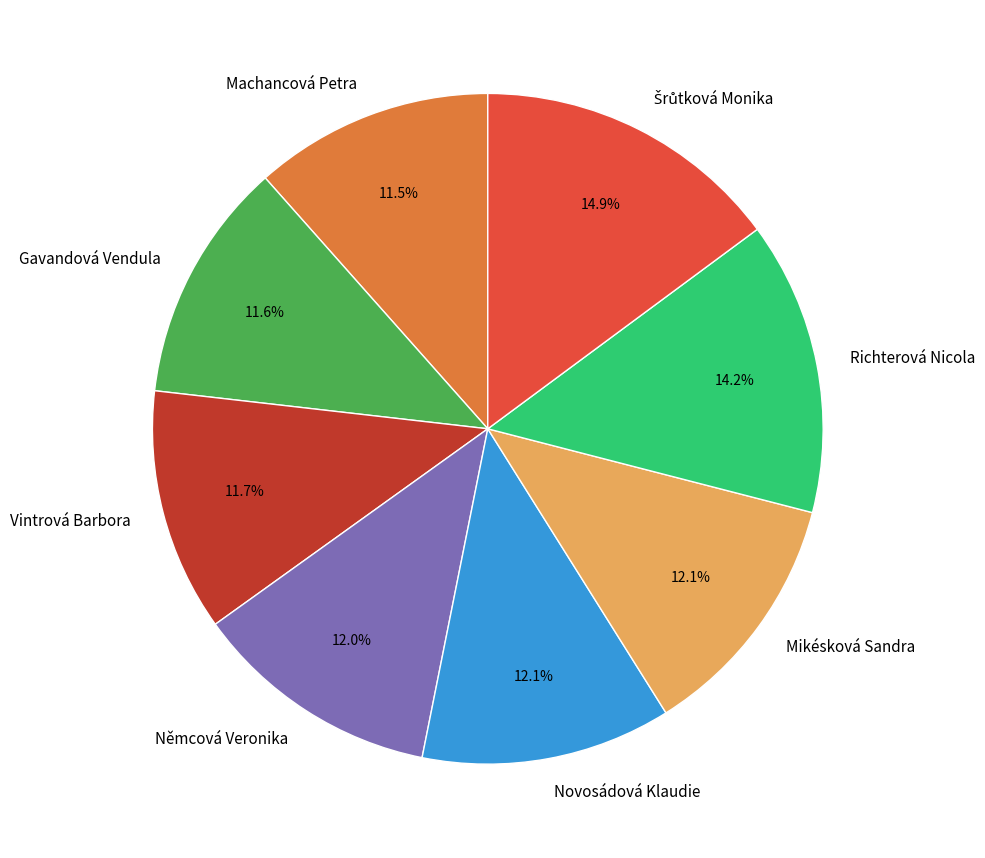

Does Novosádová Klaudie account for over 50% of the chart?

No